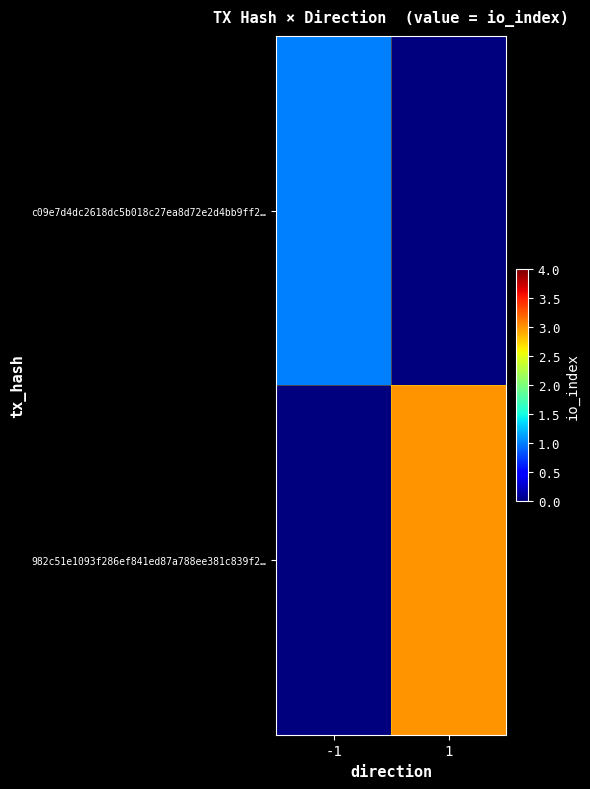

At which category does the chart reach its peak across all series?

1